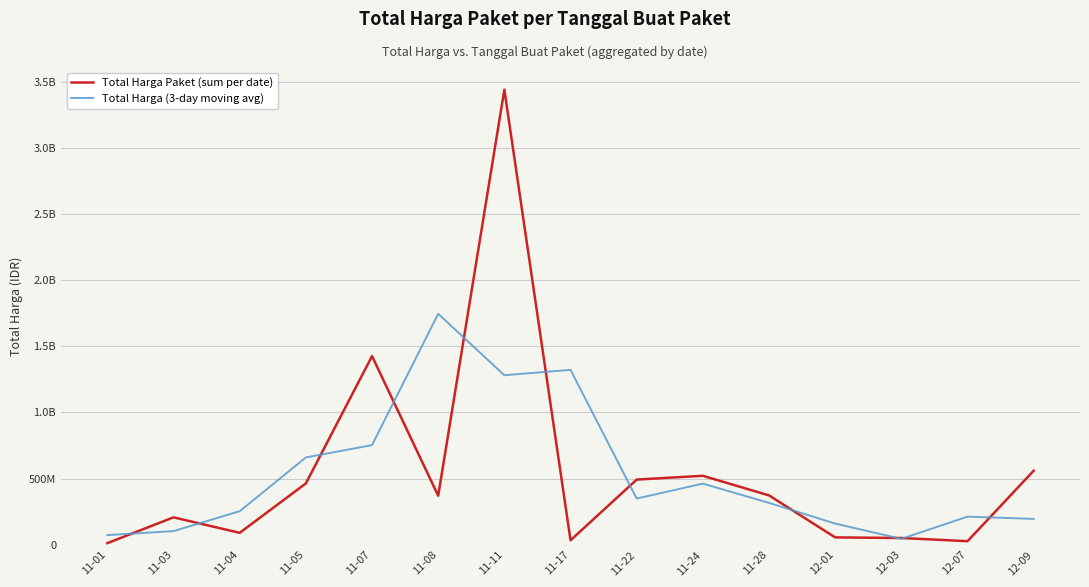

Which series ends up on top after the final intersection of Total Harga Paket (sum per date) and Total Harga (3-day moving avg)?

Total Harga Paket (sum per date)